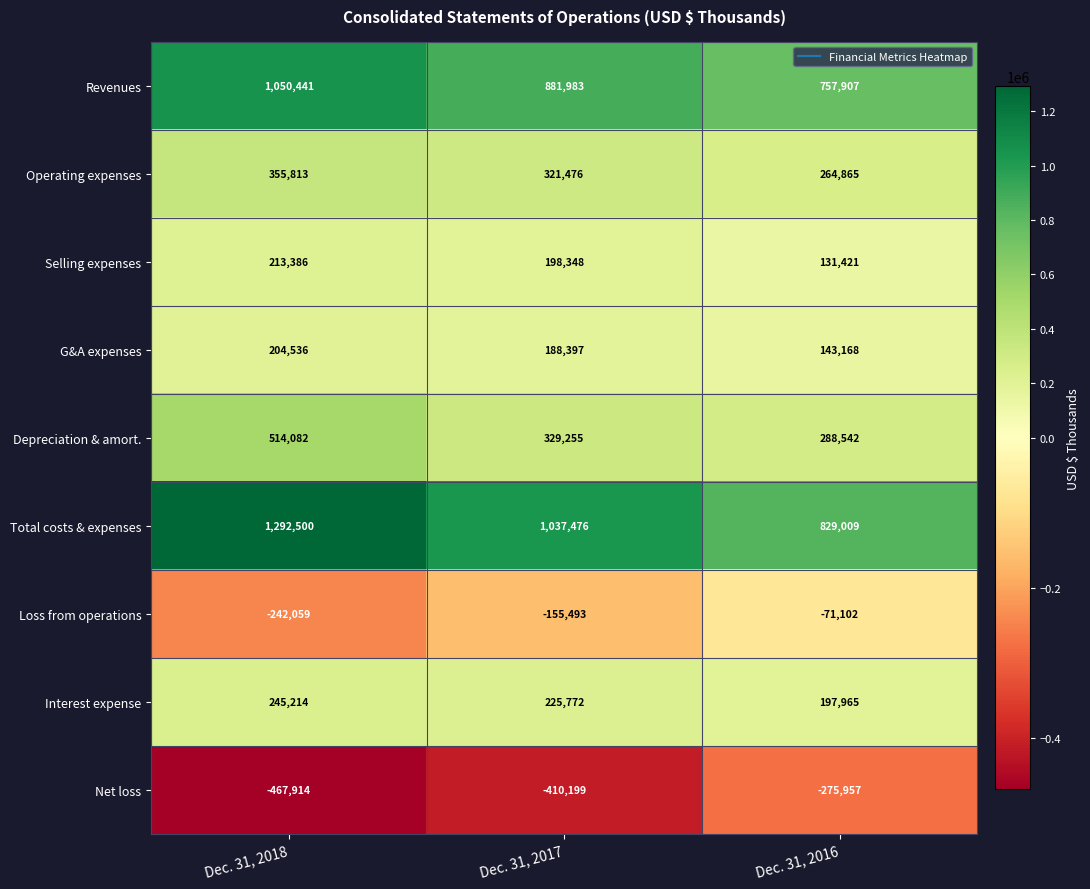

Rank the series by their maximum value, from lowest to highest.

Net loss, Loss from operations, G&A expenses, Selling expenses, Interest expense, Operating expenses, Depreciation & amort., Revenues, Total costs & expenses